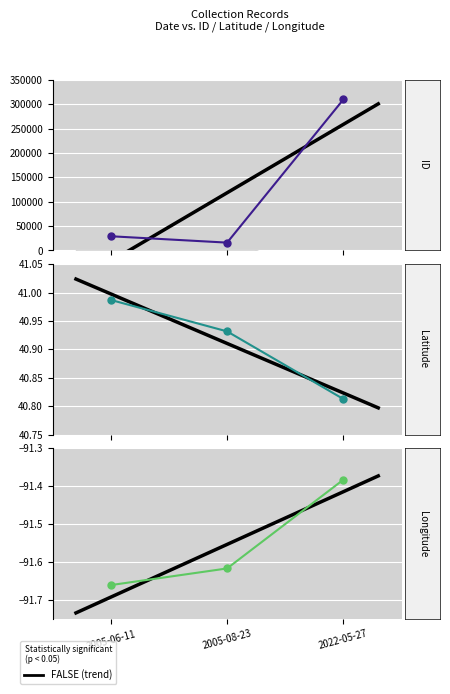

Reading left to right, list all the values displayed in this chart.

ID: 2005-06-11=29092.0	2005-08-23=16018.0	2022-05-27=309788.0
Latitude: 2005-06-11=41.0	2005-08-23=40.9	2022-05-27=40.8
Longitude: 2005-06-11=-91.7	2005-08-23=-91.6	2022-05-27=-91.4